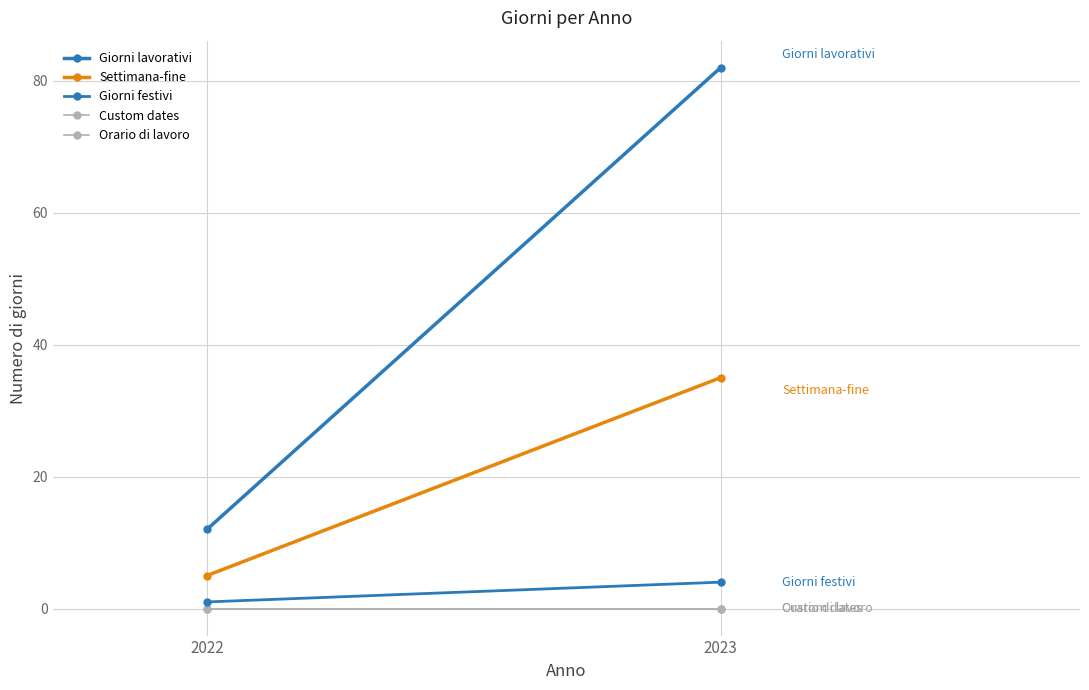

At which category does the chart reach its minimum across all series?

2022